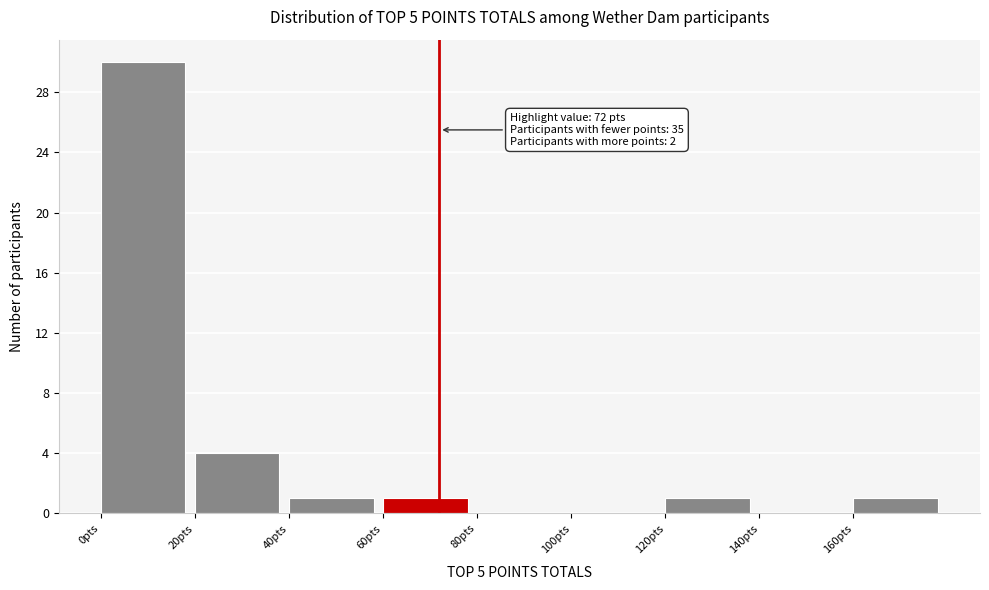

Over which range of the x-axis is the bar tallest?

0 to 20